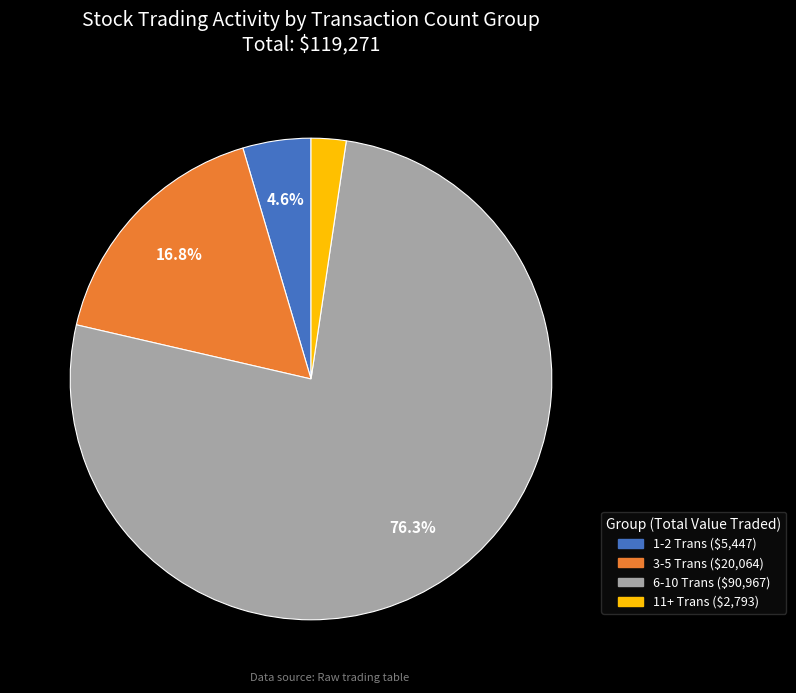

Is there a majority slice in this chart?

Yes